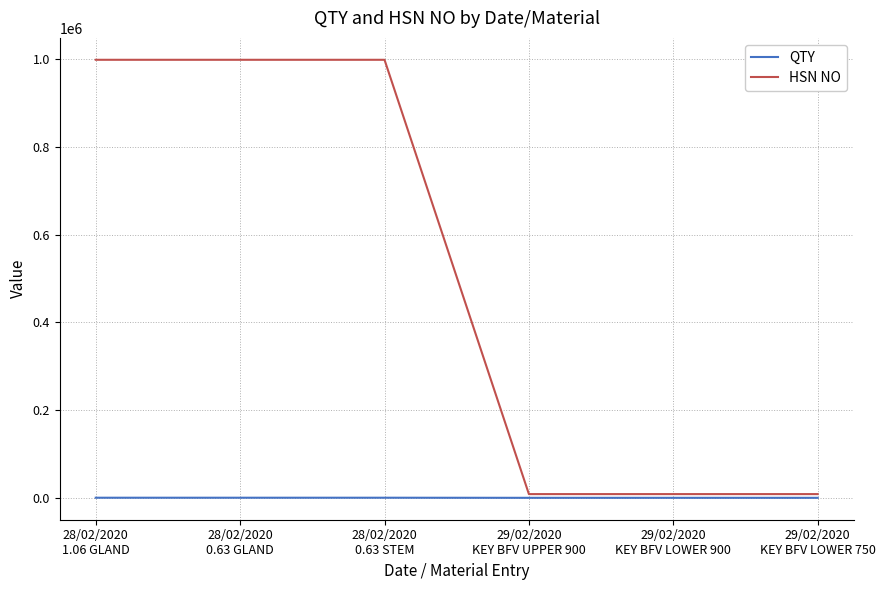

What is the maximum value for HSN NO?

998898